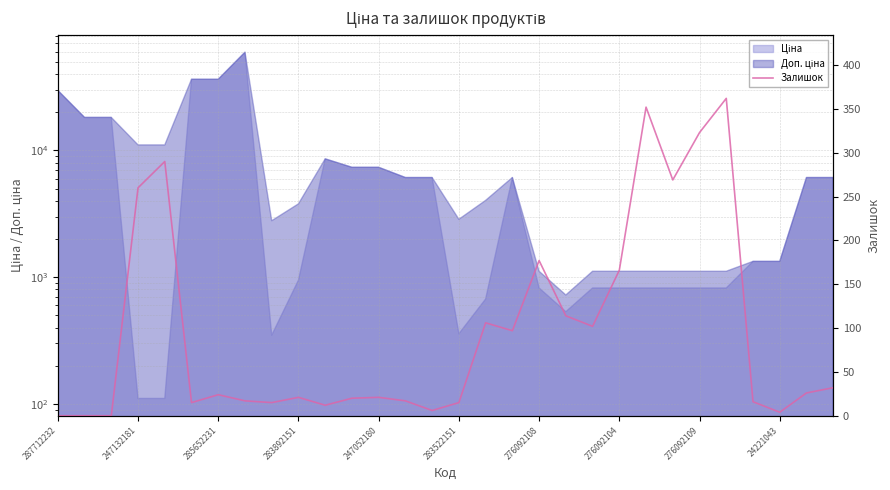

Where is the data nearest to the value 181?

276092108